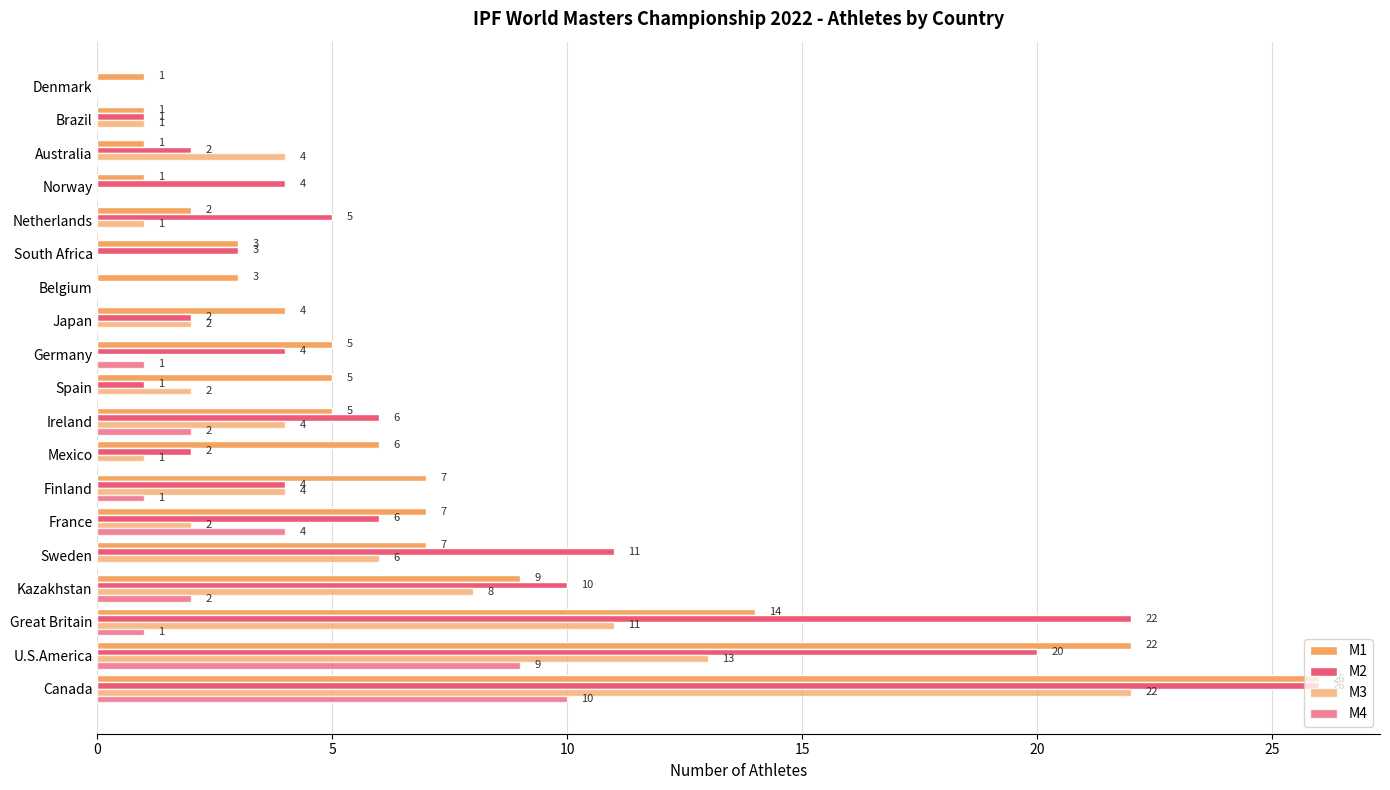

What is the average value of the M1 series?

7